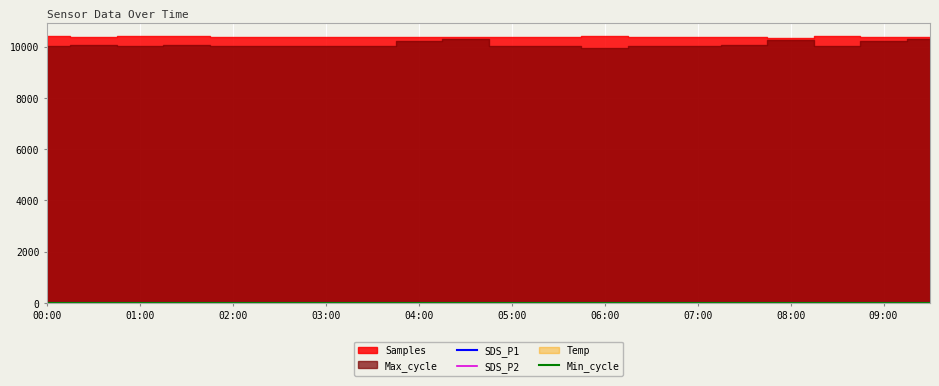

What is the approximate value of SDS_P2 at 09:00?

8.1